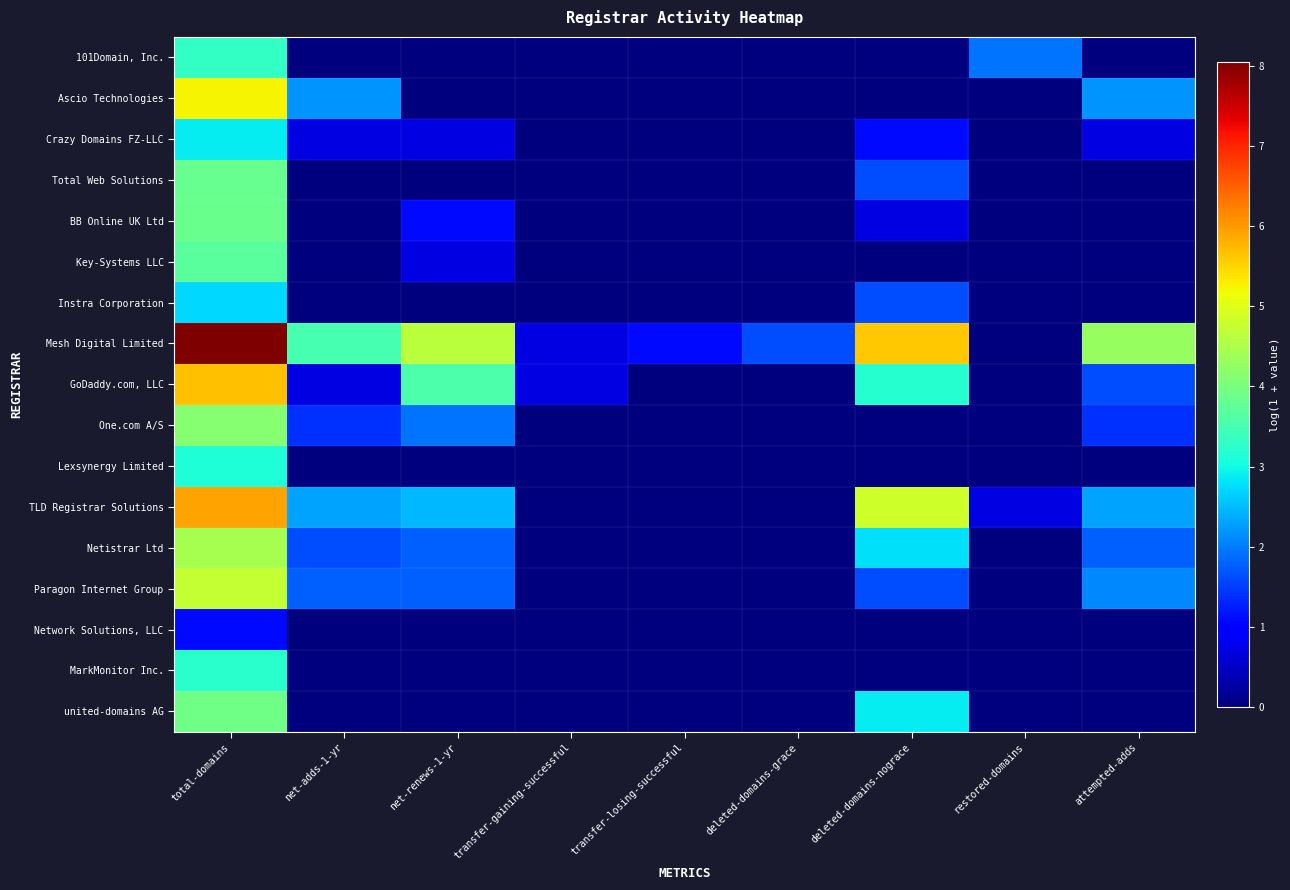

List the series in order of their peak value, highest first.

Mesh Digital Limited, TLD Registrar Solutions, GoDaddy.com, LLC, Ascio Technologies, Paragon Internet Group, Netistrar Ltd, One.com A/S, united-domains AG, BB Online UK Ltd, Total Web Solutions, Key-Systems LLC, 101Domain, Inc., MarkMonitor Inc., Lexsynergy Limited, Crazy Domains FZ-LLC, Instra Corporation, Network Solutions, LLC